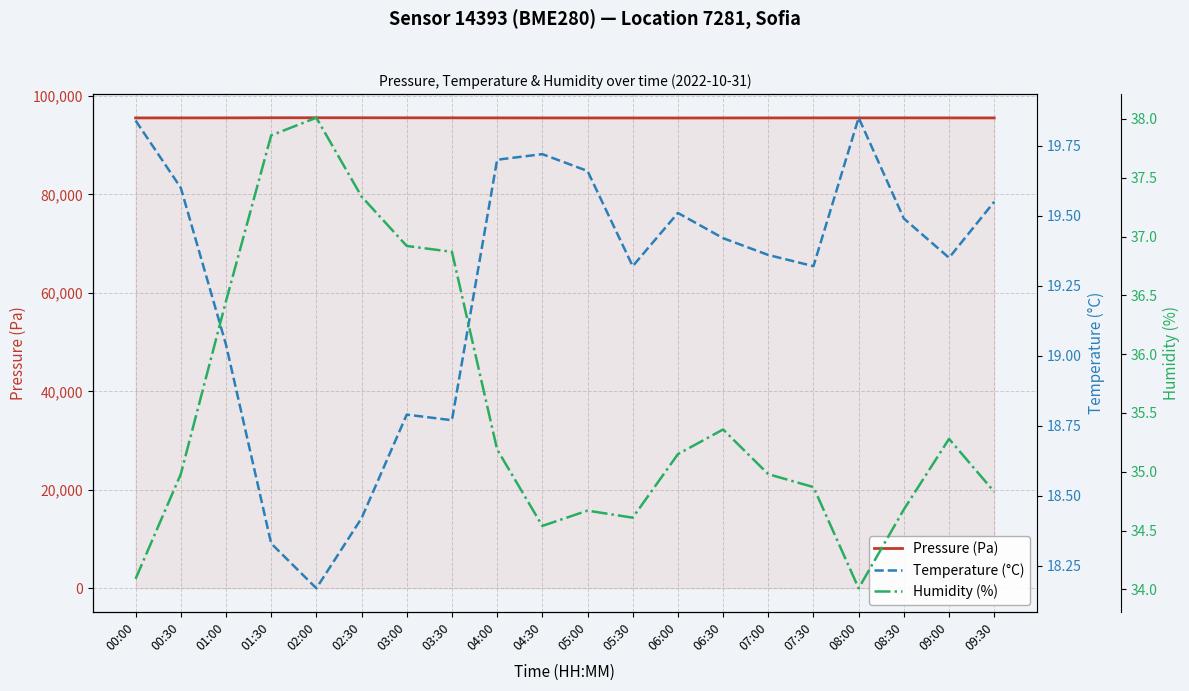

True or false: Pressure (Pa) and Temperature (°C) cross at least once.

False